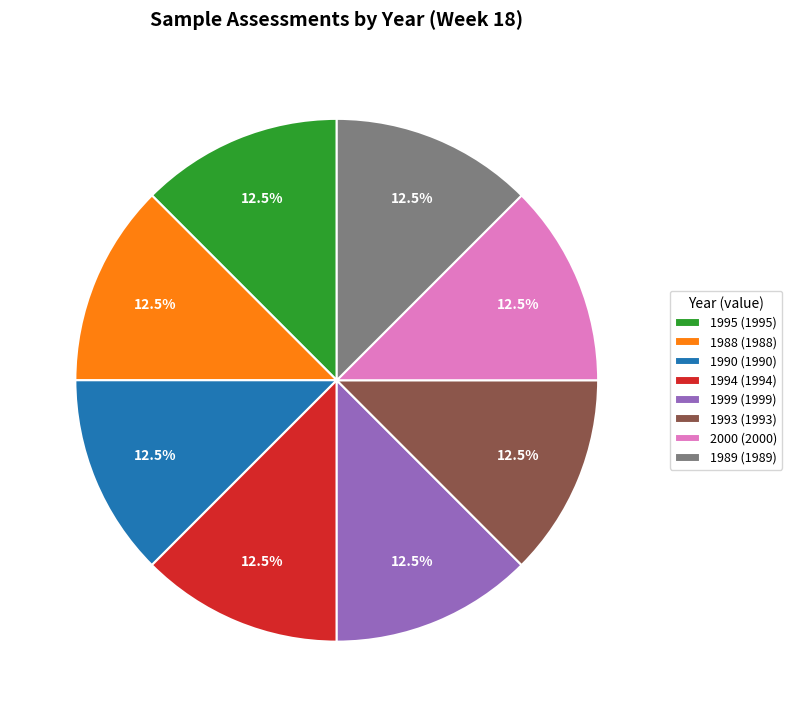

How many segments does this pie chart have?

8